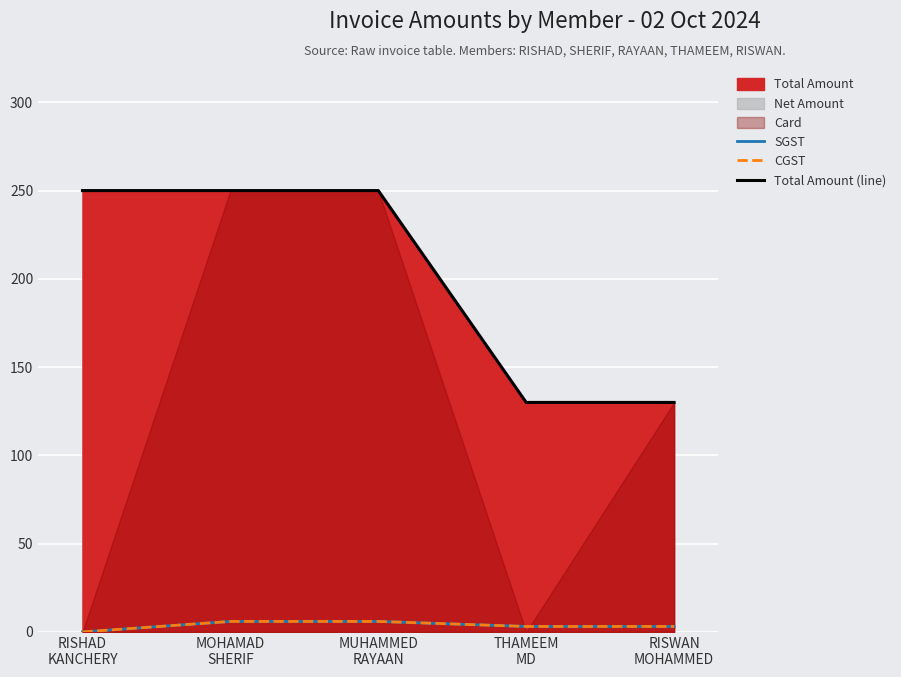

Reading left to right, transcribe all the data shown in this chart.

SGST: 0.0	6.0	6.0	3.1	3.1
CGST: 0.0	6.0	6.0	3.1	3.1
Total Amount (line): 250.0	250.0	250.0	130.0	130.0